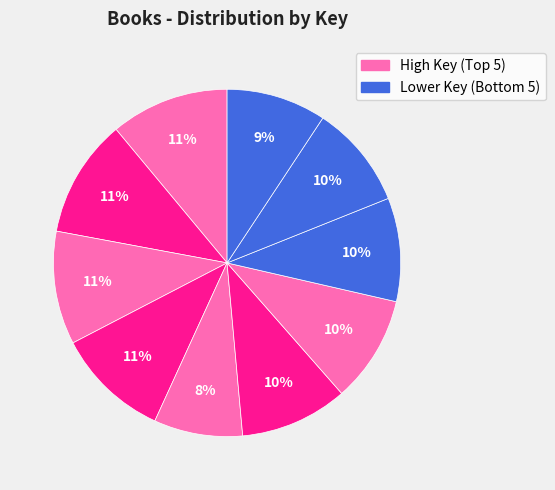

Count the number of slices in the pie.

10